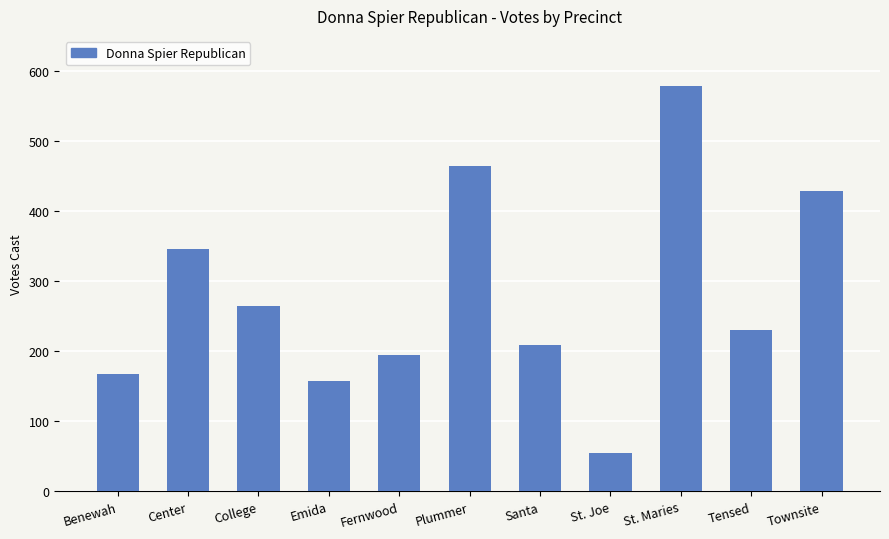

What is the greatest value displayed?

578